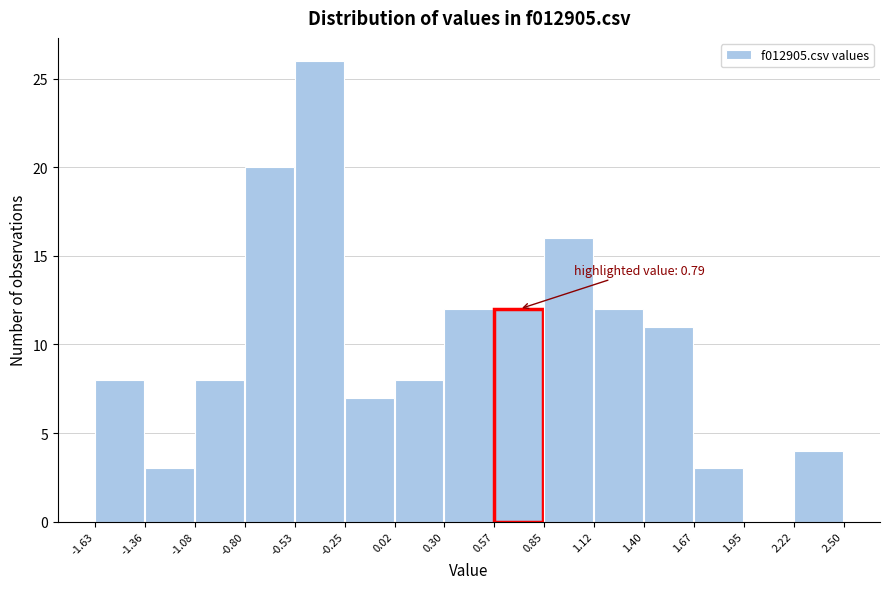

Over which range of the x-axis is the bar tallest?

-0.53 to -0.25